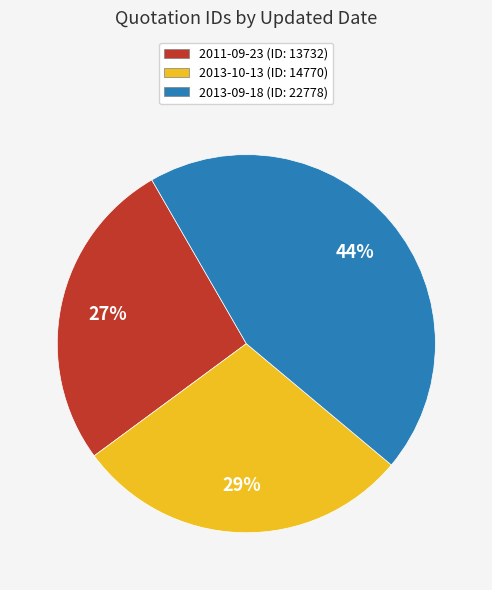

Approximately how many times larger is the value at 2011-09-23 compared to 2013-10-13?

0.9